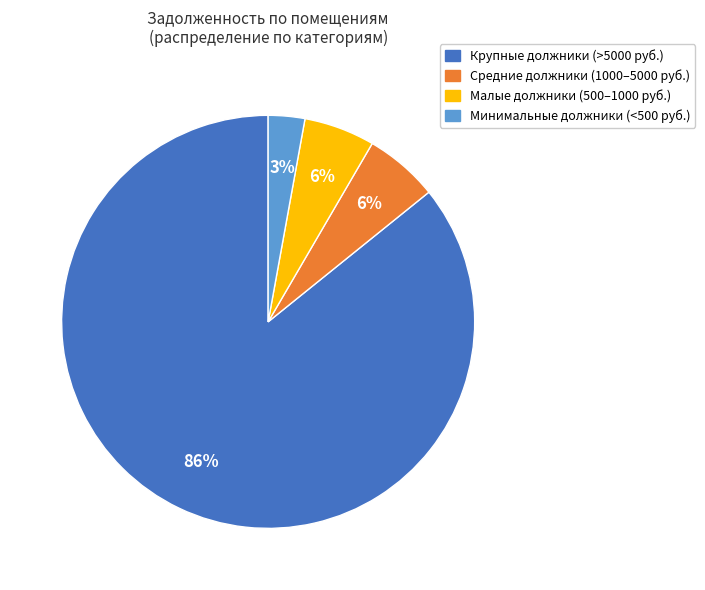

Is there any slice that represents more than half of the pie?

Yes